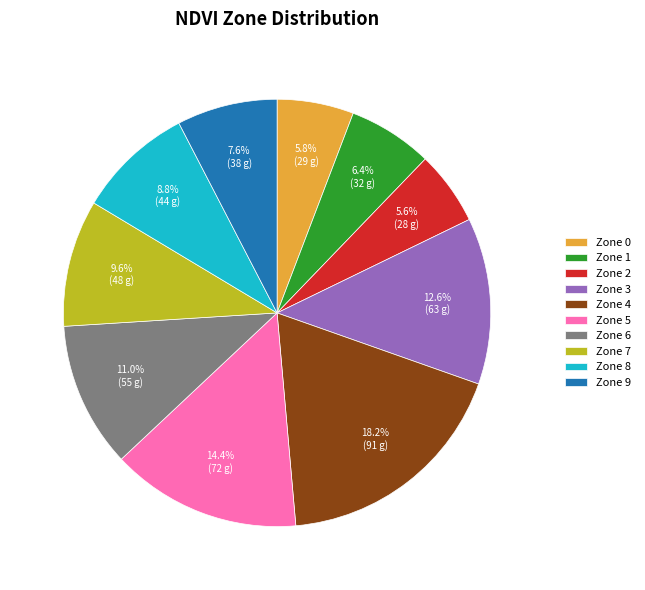

How much of the chart is everything except Zone 7?

90.4%